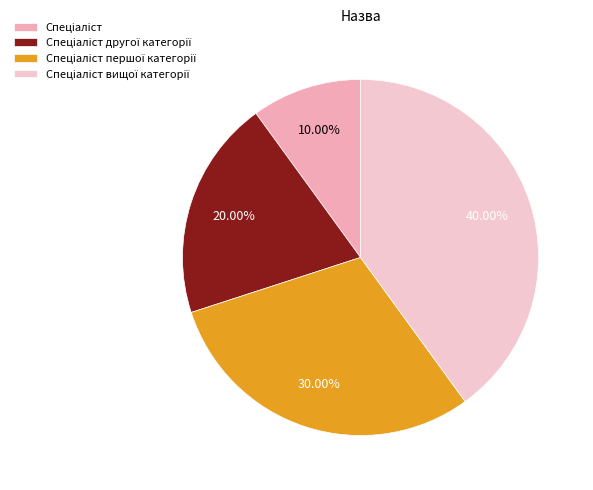

Which slice is the largest?

Спеціаліст вищої категорії